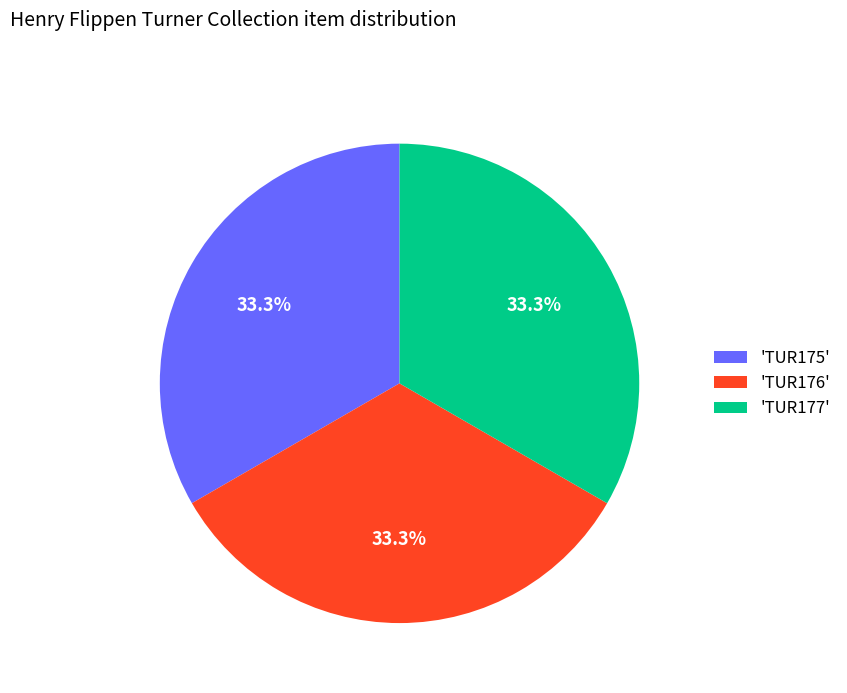

Does any single category account for the majority?

No